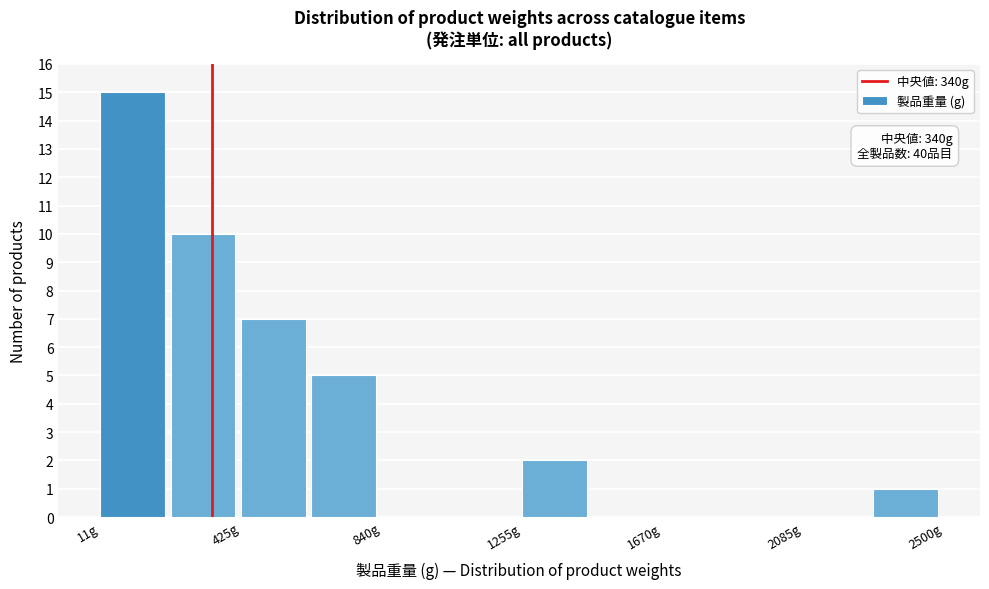

Over which range of the x-axis is the bar tallest?

0 to 200